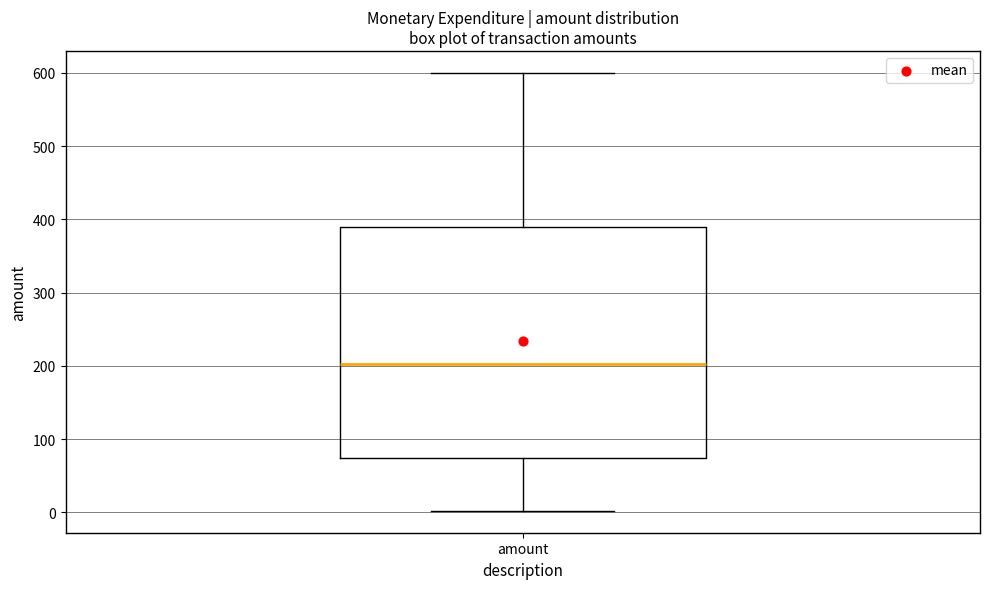

Where is the lower edge of the box for amount on the y-axis? The values are not printed on the chart, so give them approximately, as read against the axis.

70